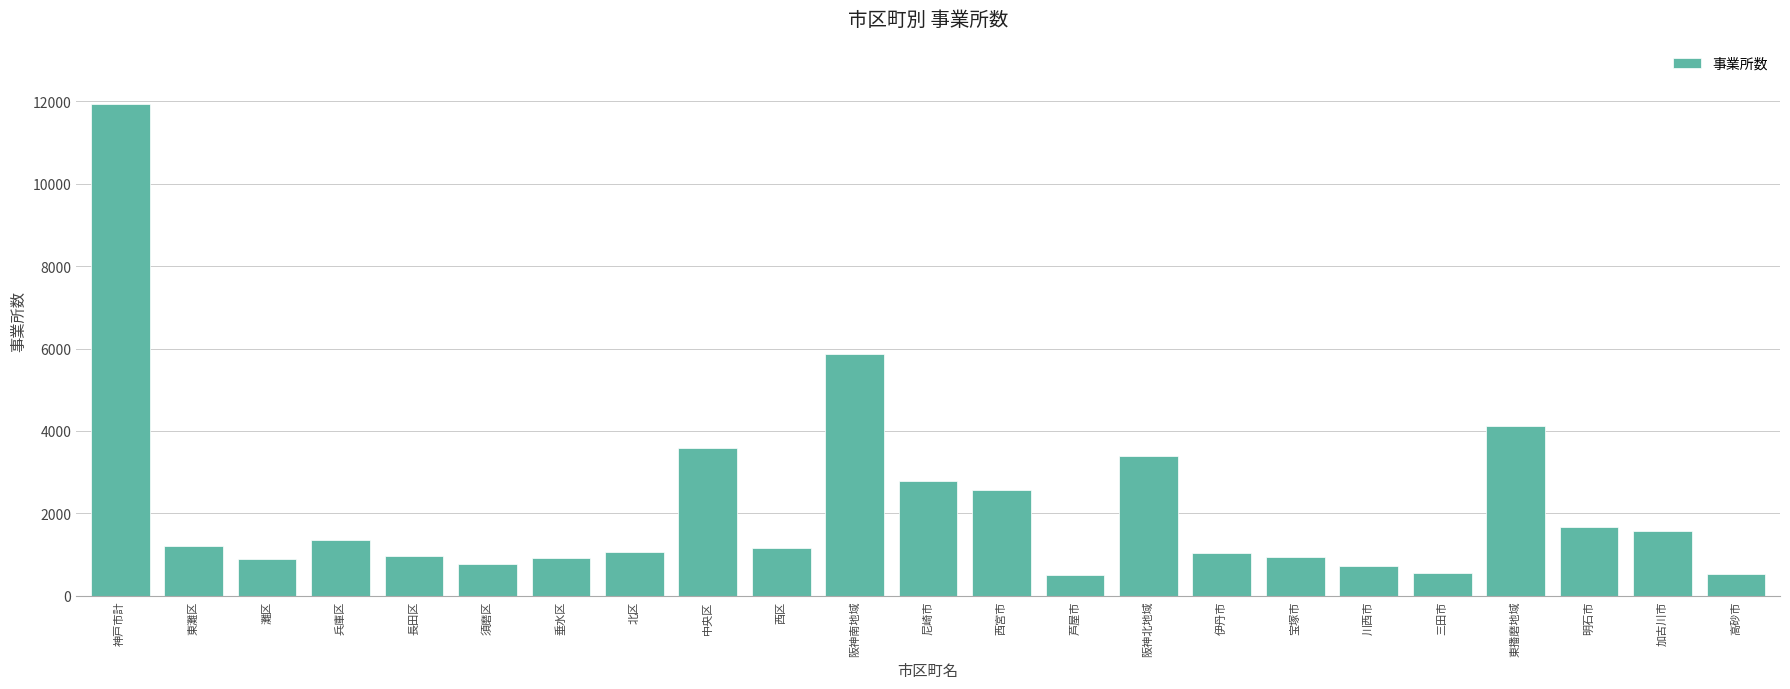

What value does the data have at 灘区?

902